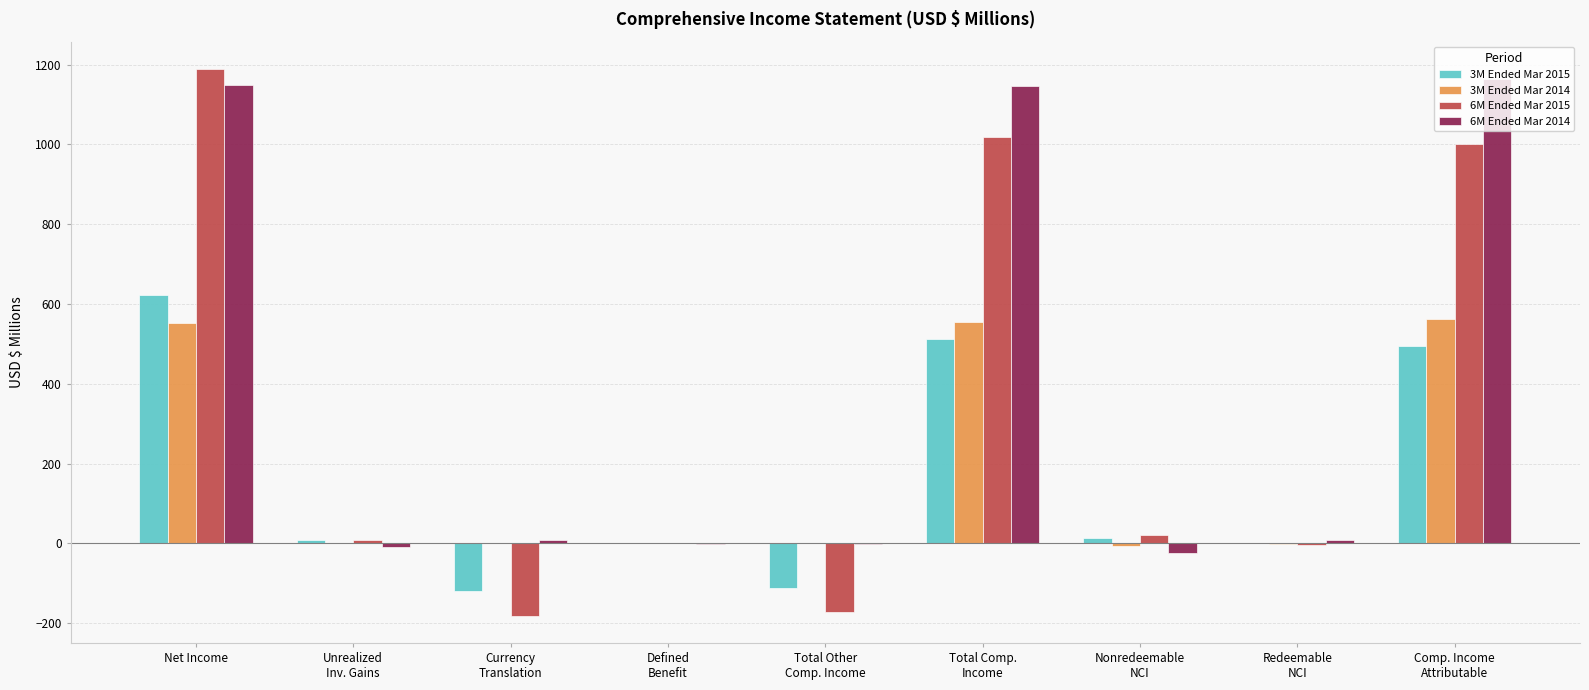

The 6M Ended Mar 2015 series shows 1189.2 at Net Income. True or false?

True